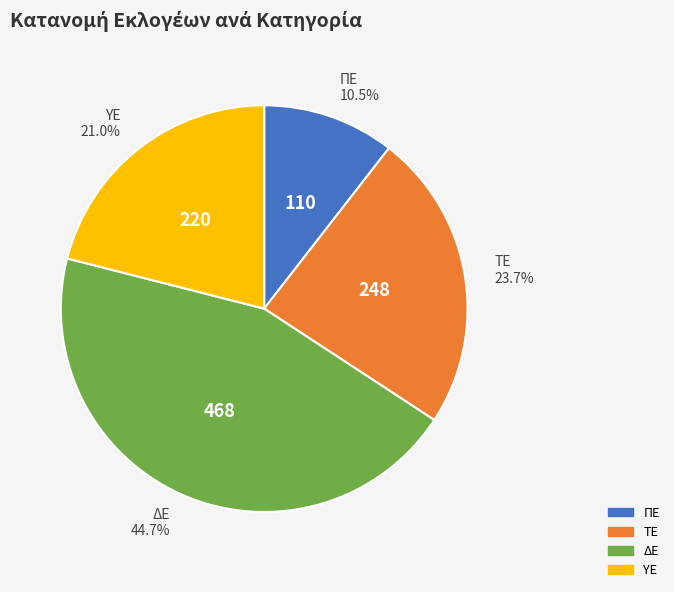

Rank the categories by value from highest to lowest.

ΔΕ, ΤΕ, ΥΕ, ΠΕ